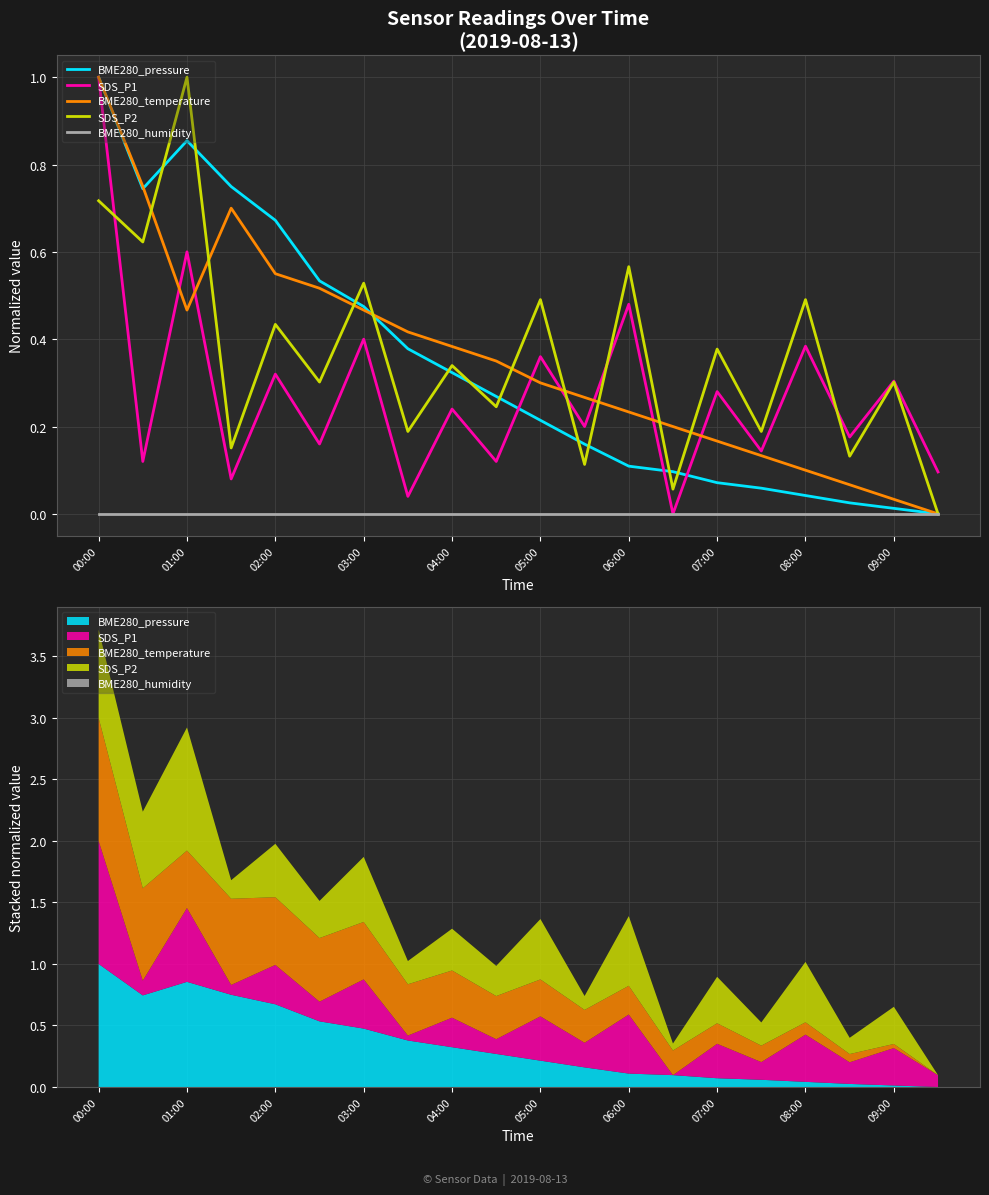

Which series changed the most between 08:00 and 13?

SDS_P2